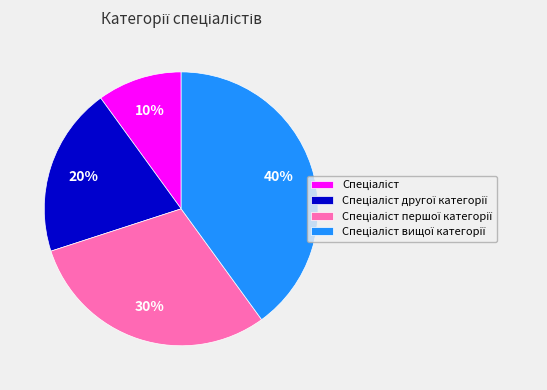

Is there any slice that represents more than half of the pie?

No